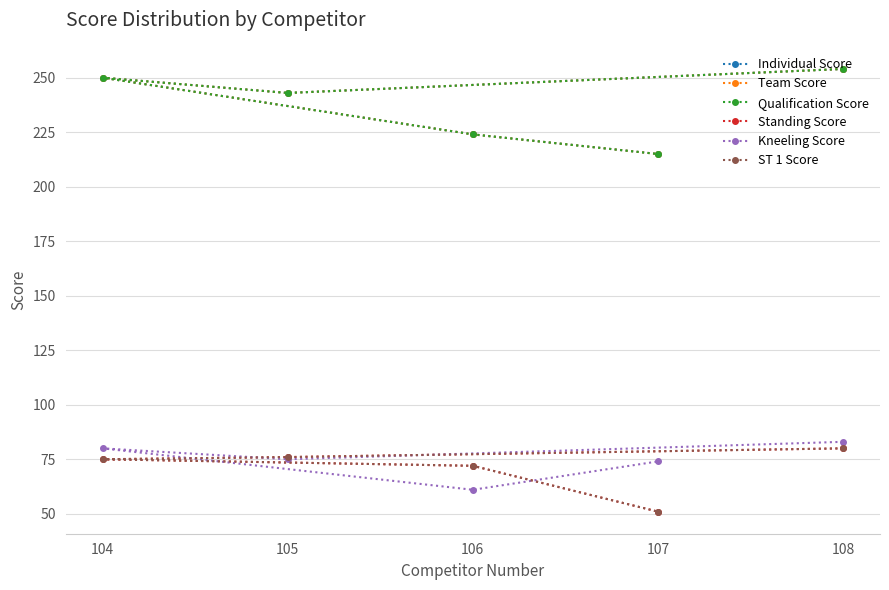

Reading left to right, list all the values displayed in this chart.

Individual Score: 108=254	105=243	104=250	106=224	107=215
Team Score: 108=254	105=243	104=250	106=224	107=215
Qualification Score: 108=254	105=243	104=250	106=224	107=215
Standing Score: 108=80	105=76	104=75	106=72	107=51
Kneeling Score: 108=83	105=75	104=80	106=61	107=74
ST 1 Score: 108=80	105=76	104=75	106=72	107=51